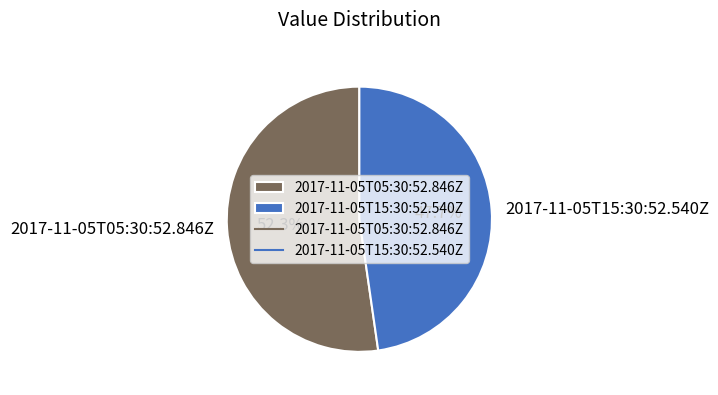

Which category accounts for the majority?

2017-11-05T05:30:52.846Z